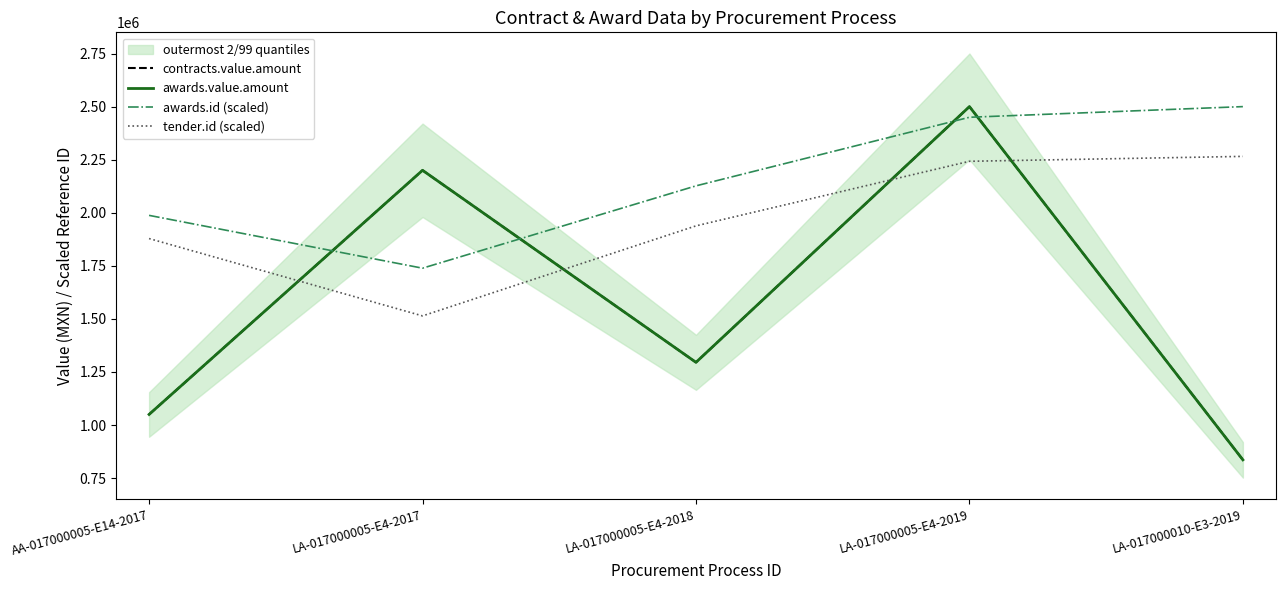

What are all the series names shown in the legend?

contracts.value.amount, awards.value.amount, awards.id (scaled), tender.id (scaled)